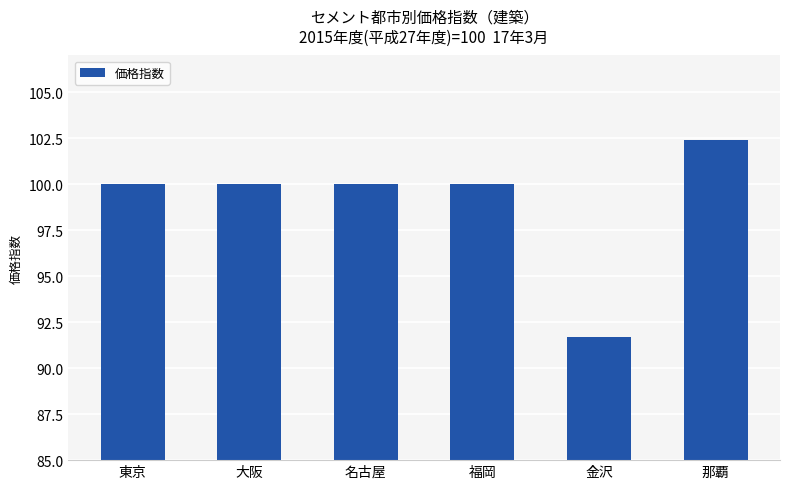

Approximately how many times larger is the value at 那覇 compared to 東京?

1.0